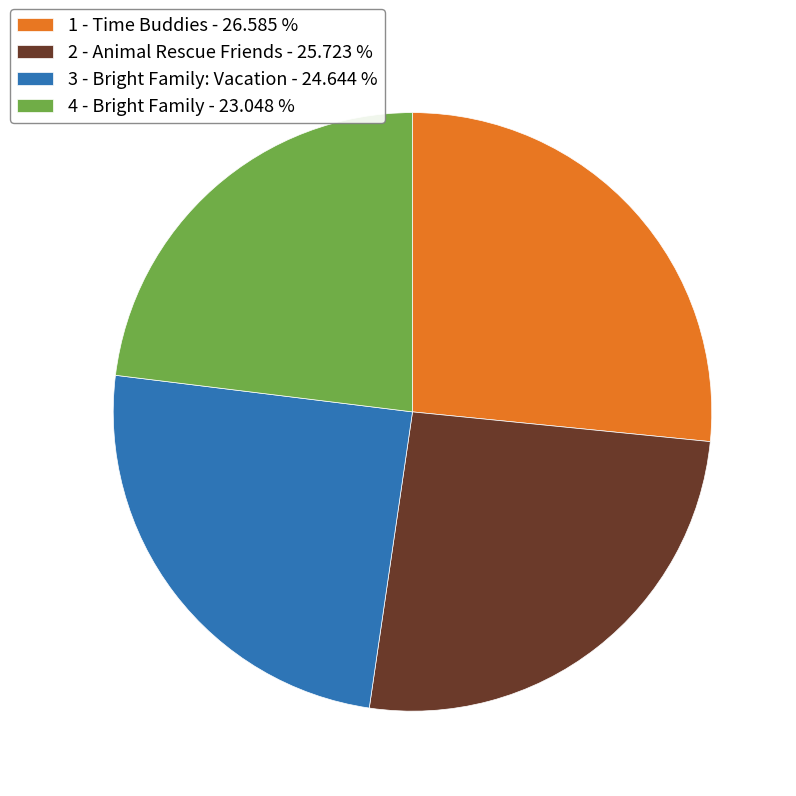

Which has a higher value, 3 - Bright Family: Vacation - 24.644 % or 2 - Animal Rescue Friends - 25.723 %?

2 - Animal Rescue Friends - 25.723 %